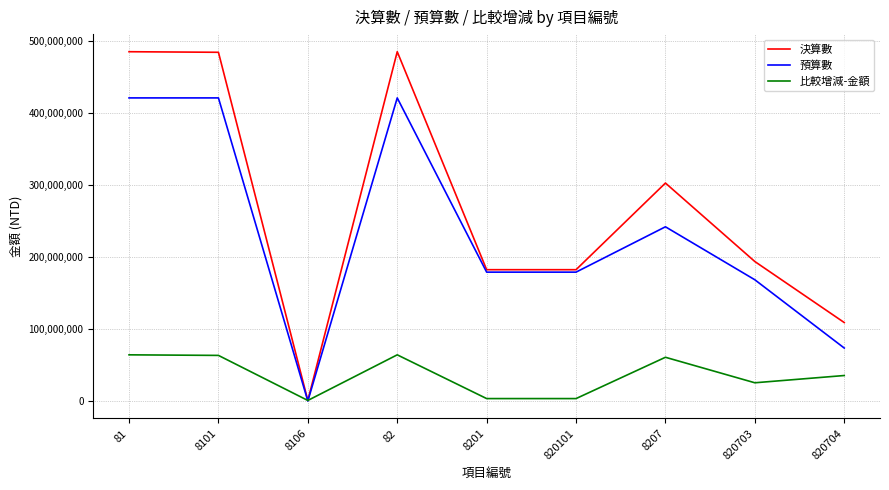

What is the sum of the 比較增減-金額 values at 8101 and 820704?

98654961.3